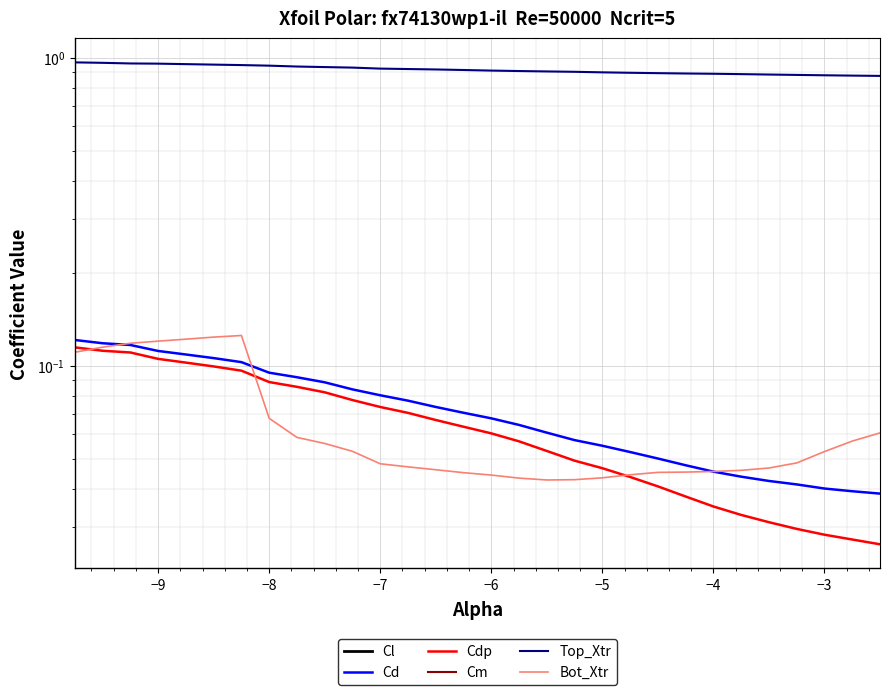

True or false: Cdp and Cl cross at least once.

False